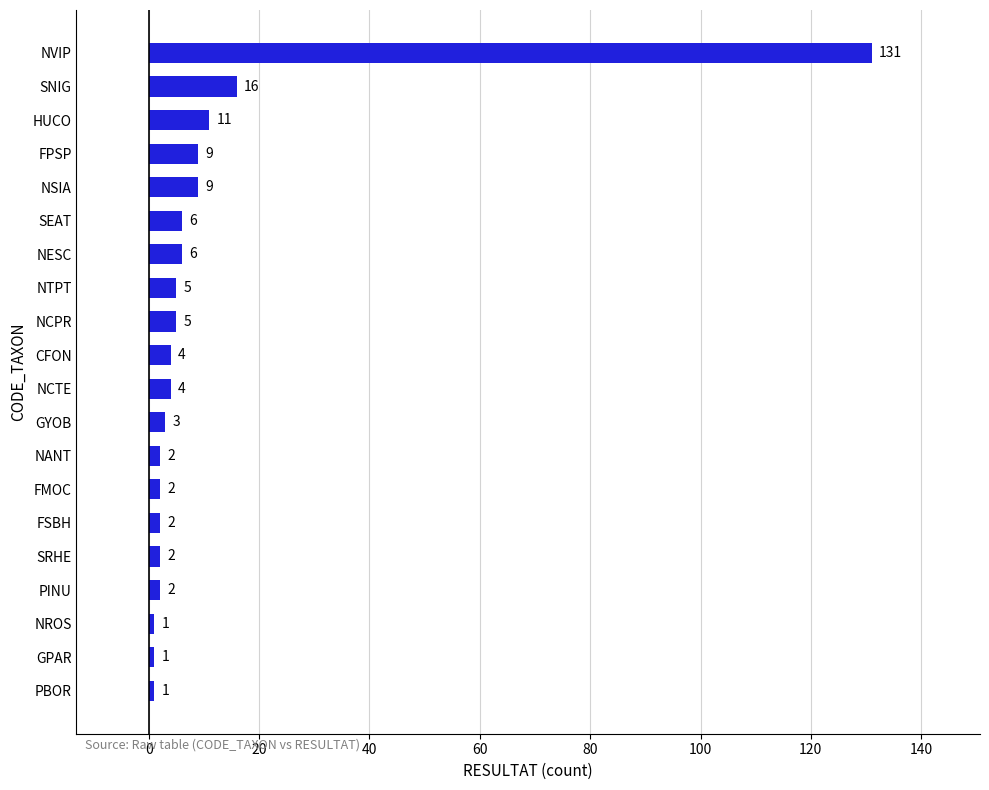

What is the maximum value shown in the chart?

131